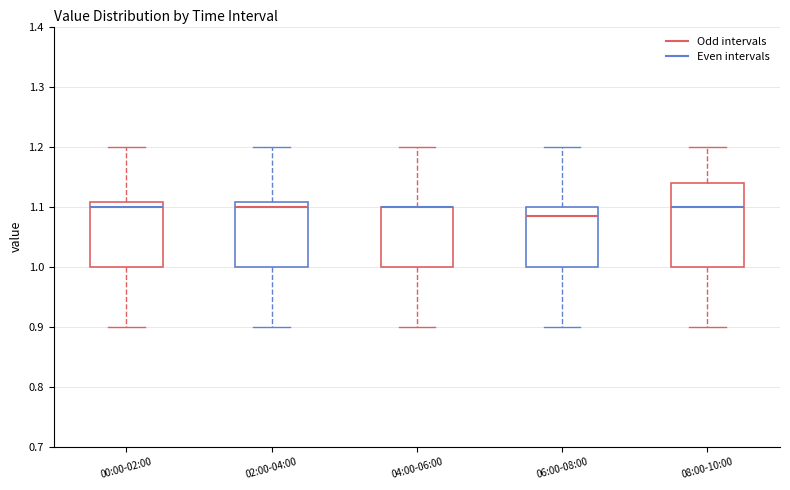

Reading left to right, read every box against the y-axis: the position of its median line, the range the box covers, and the ends of its whiskers. The values are not printed on the chart, so give them approximately, as read against the axis.

00:00-02:00: median 1.10, box 1.00 to 1.11, whiskers 0.90 to 1.20
02:00-04:00: median 1.10, box 1.00 to 1.11, whiskers 0.90 to 1.20
04:00-06:00: median 1.10 (drawn on the box's upper edge), box 1.00 to 1.10, whiskers 0.90 to 1.20
06:00-08:00: median 1.09, box 1.00 to 1.10, whiskers 0.90 to 1.20
08:00-10:00: median 1.10, box 1.00 to 1.14, whiskers 0.90 to 1.20